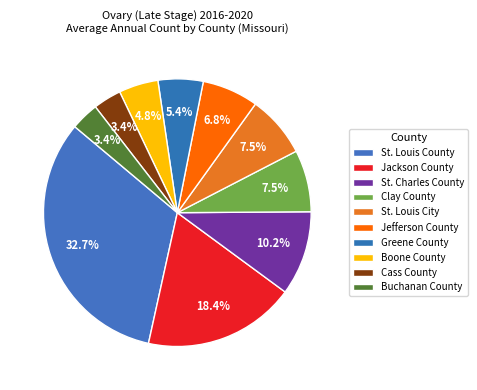

What percentage do St. Charles County and Boone County together represent?

15.0%